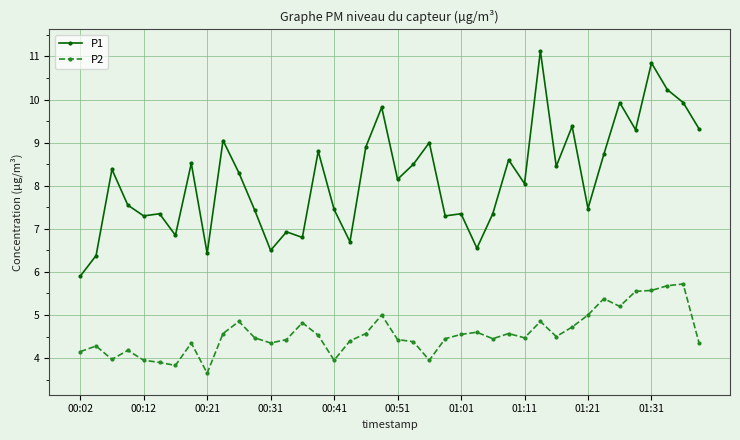

True or false: P1 has more than 1 points higher than both neighbors.

True